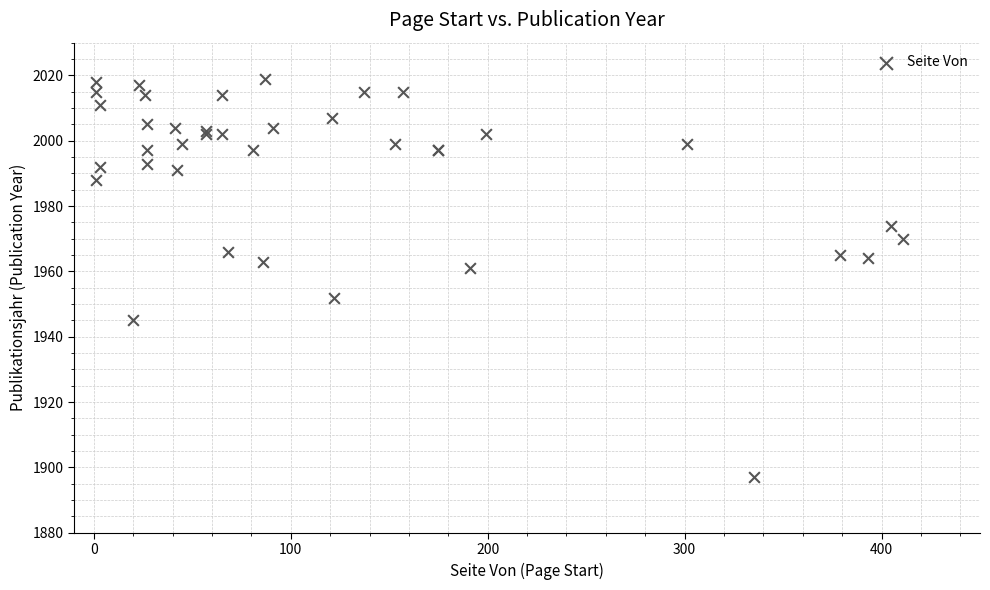

What Y value in the scatter plot is closest to 1958?

1961